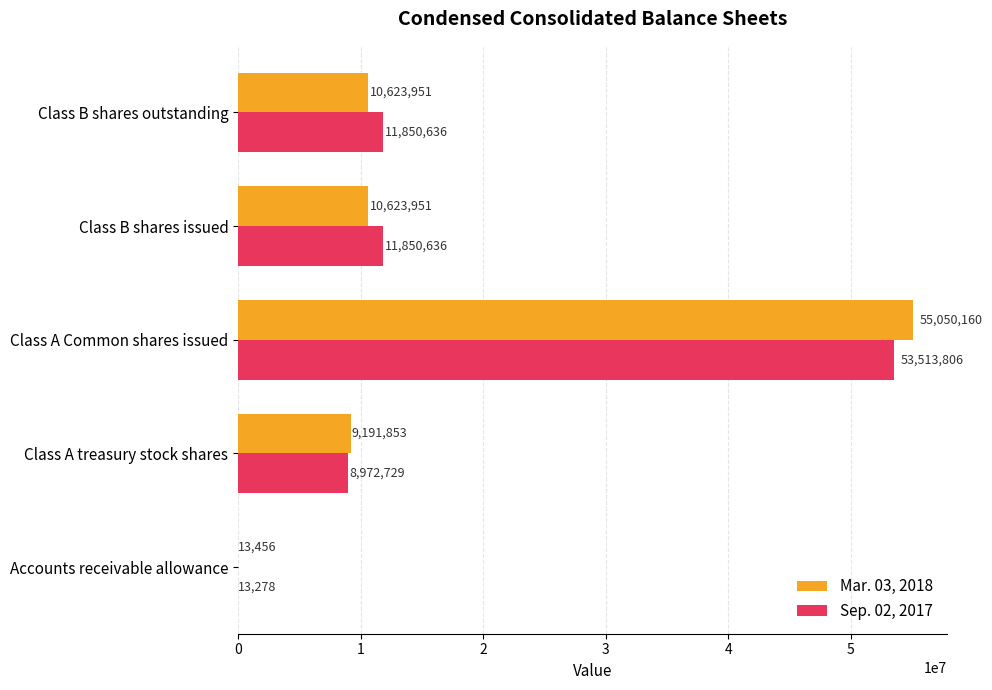

What is the maximum value shown in the chart?

55050160